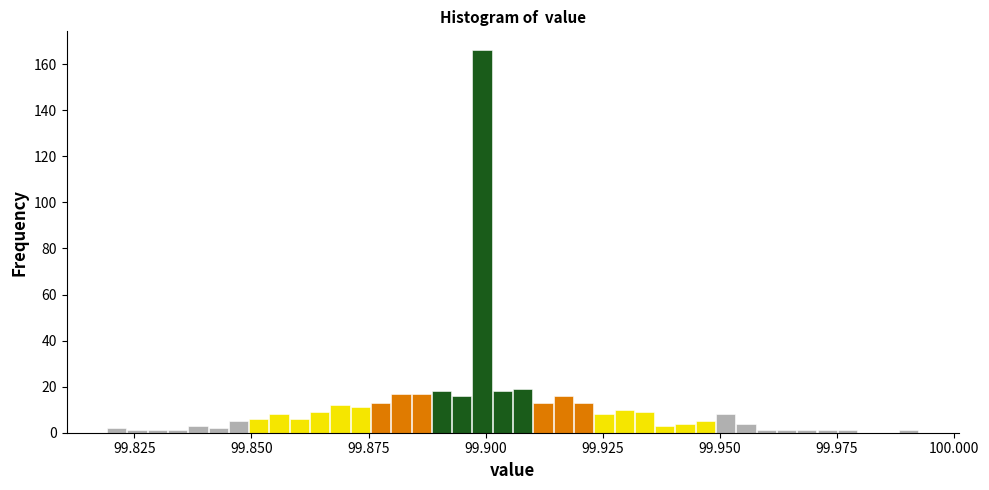

Read against the x-axis, roughly where is the centre of the tallest bar?

99.900